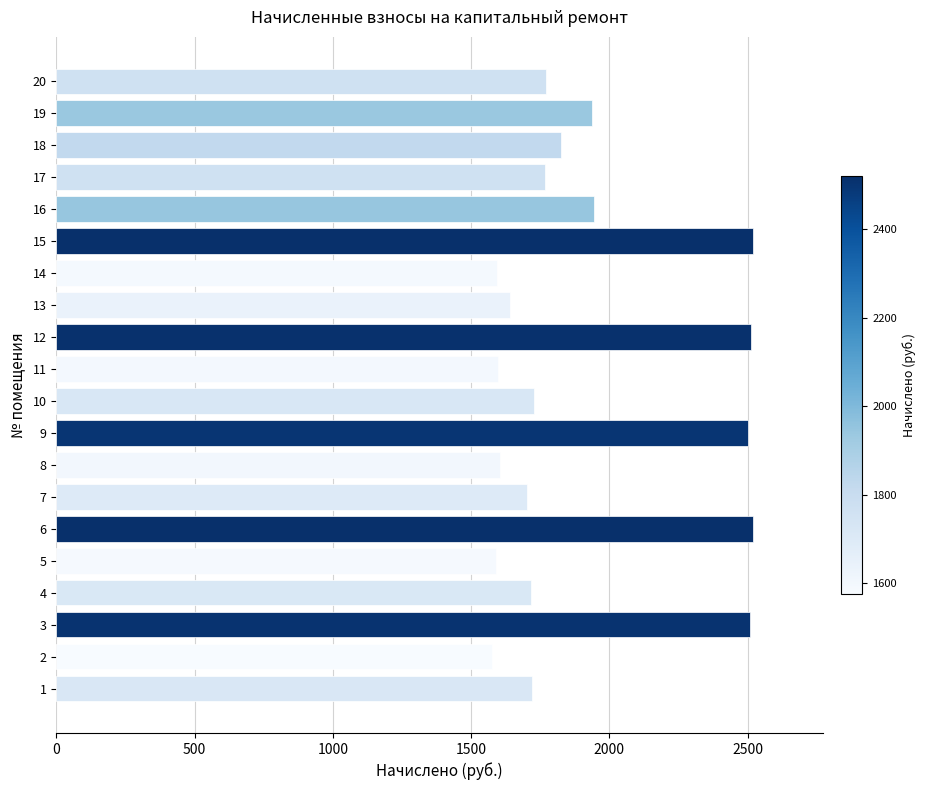

Between 7 and 17, which is larger?

17